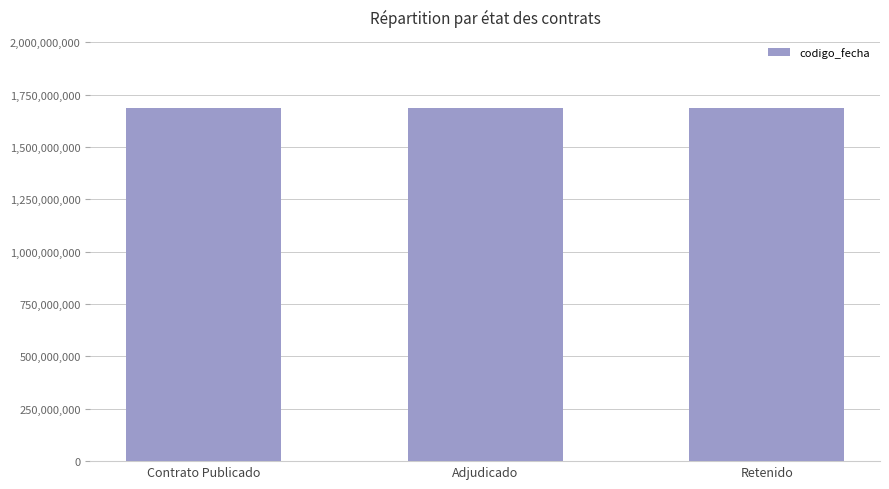

What is the label of the 2nd bar from the left?

Adjudicado